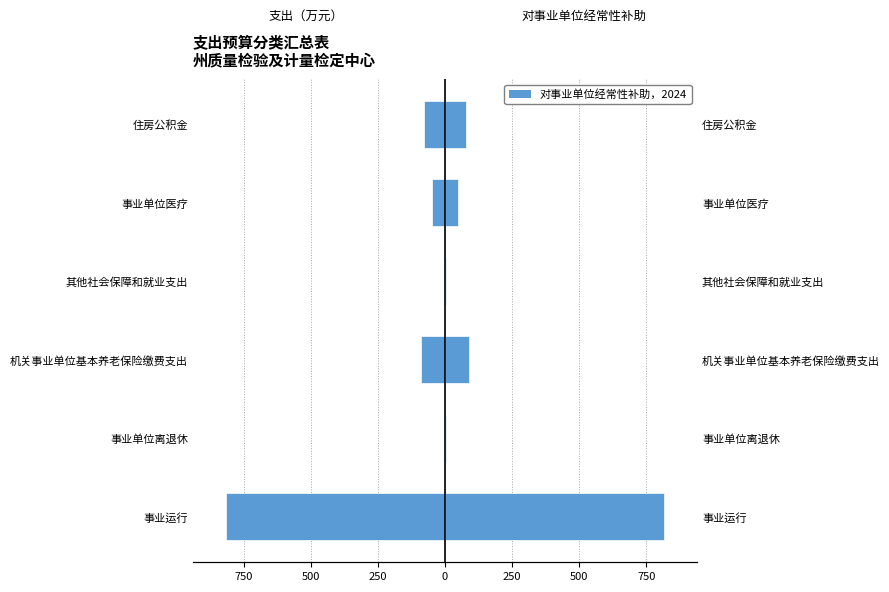

Which series has the widest spread of values?

对事业单位经常性补助（左）